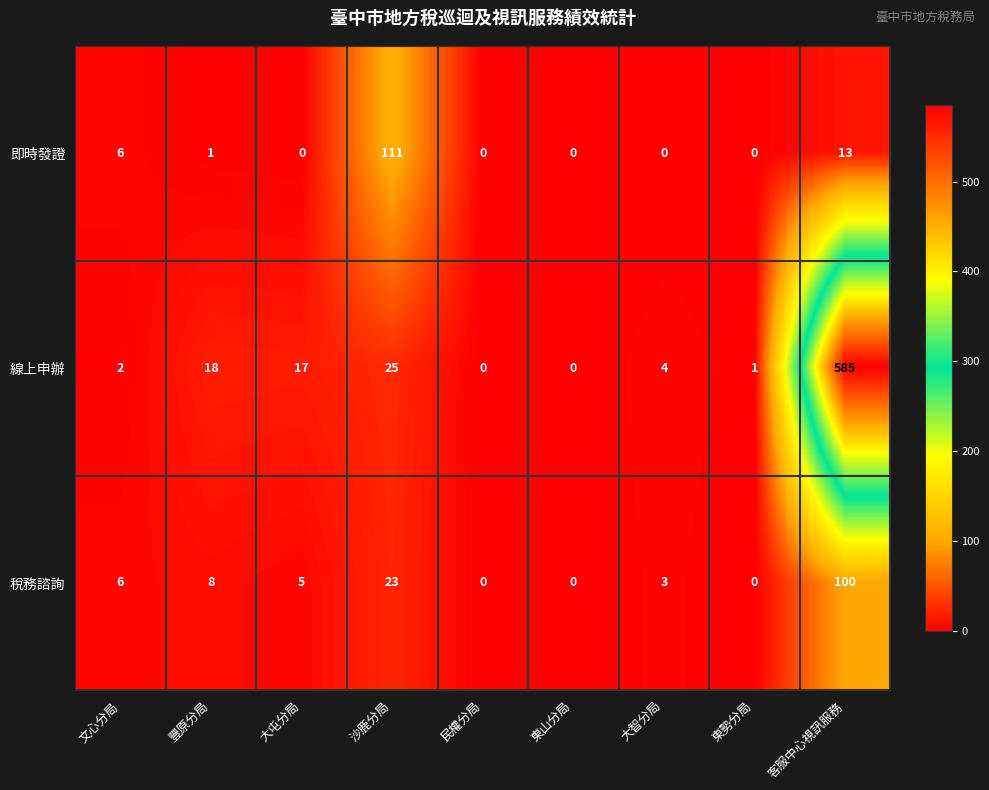

Rank the series by their maximum value, from lowest to highest.

稅務諮詢, 即時發證, 線上申辦